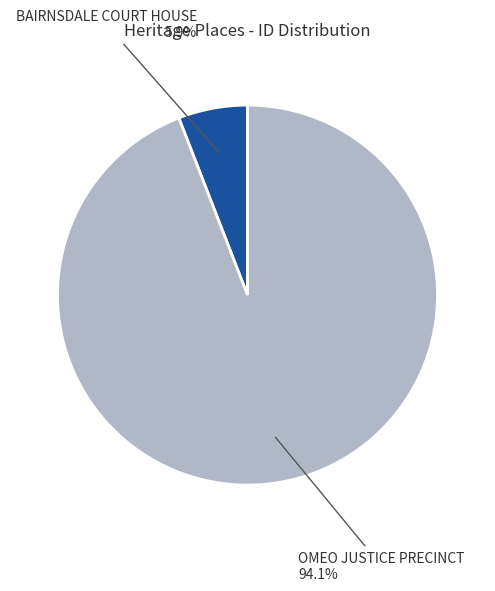

Is there a majority slice in this chart?

Yes